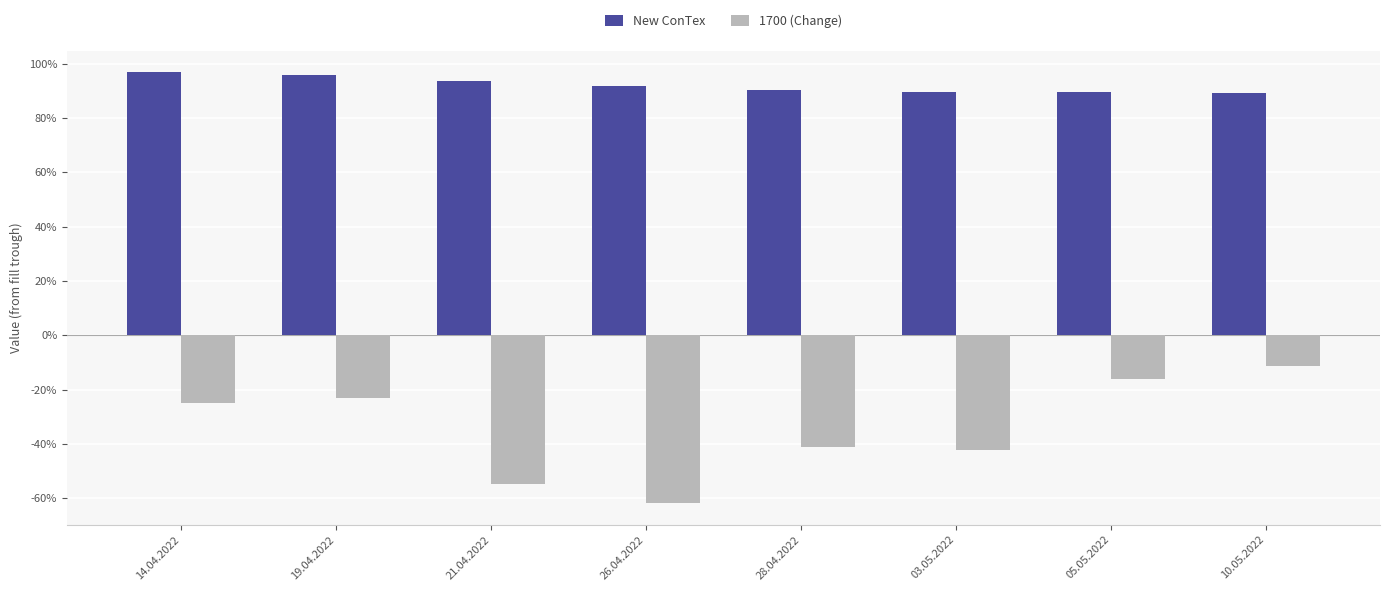

At which category is the sum across all series the highest?

10.05.2022